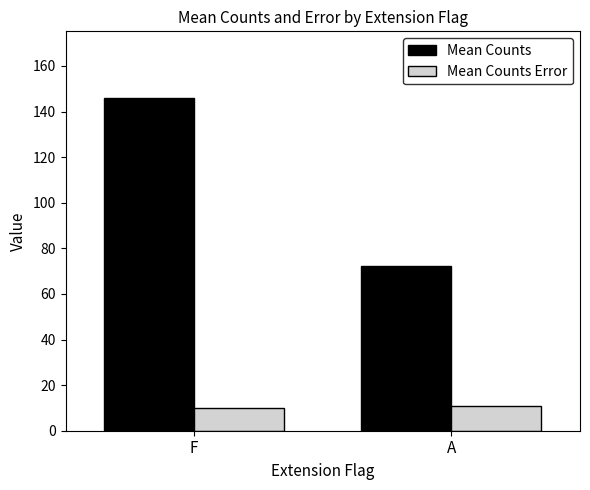

What position from the right is A?

1